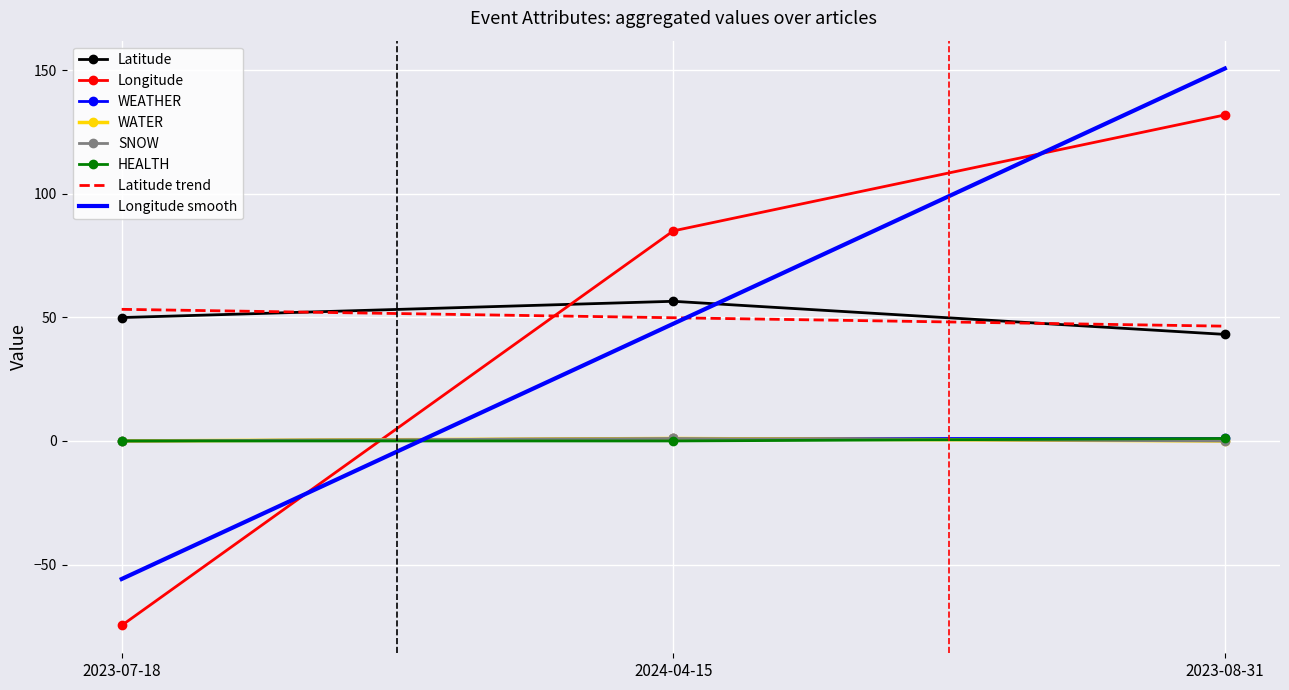

Which has a higher value, 2024-04-15 or 2023-07-18?

2024-04-15